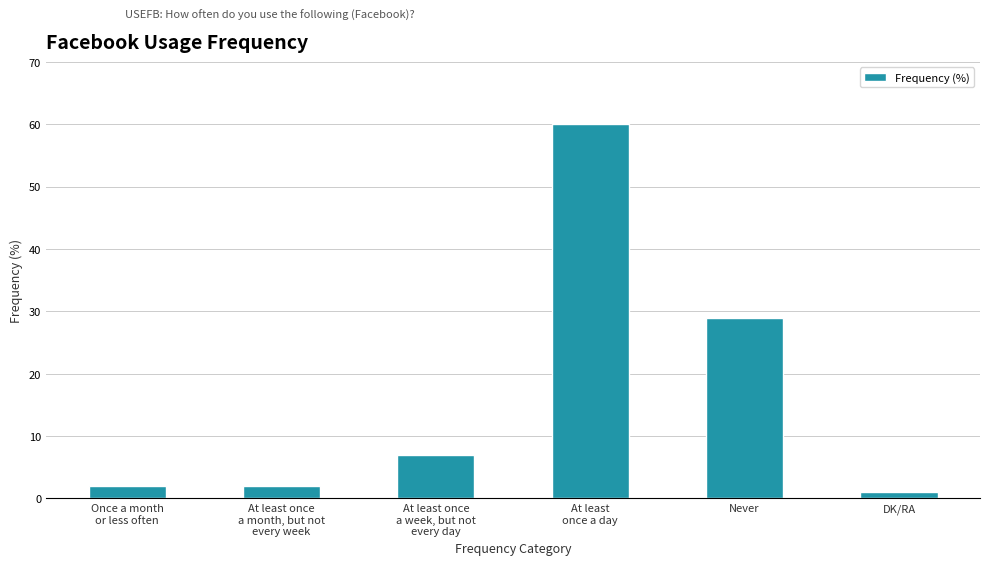

What is the label of the 6th bar from the left?

DK/RA